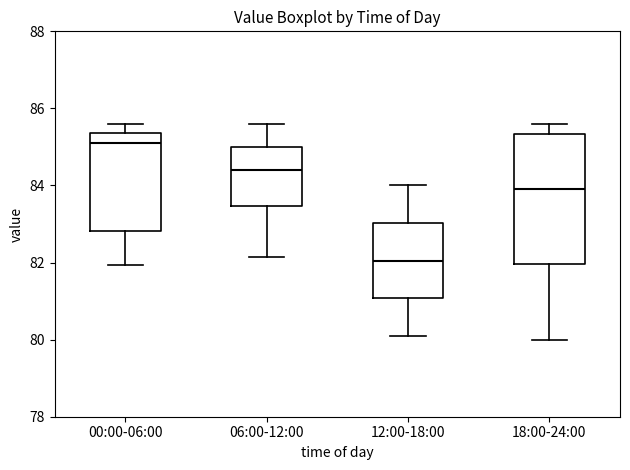

Reading left to right, read every box against the y-axis: the position of its median line, the range the box covers, and the ends of its whiskers. The values are not printed on the chart, so give them approximately, as read against the axis.

00:00-06:00: median 85.2, box 82.8 to 85.4, whiskers 82.0 to 85.6
06:00-12:00: median 84.4, box 83.4 to 85.0, whiskers 82.2 to 85.6
12:00-18:00: median 82.0, box 81.0 to 83.0, whiskers 80.2 to 84.0
18:00-24:00: median 84.0, box 82.0 to 85.4, whiskers 80.0 to 85.6